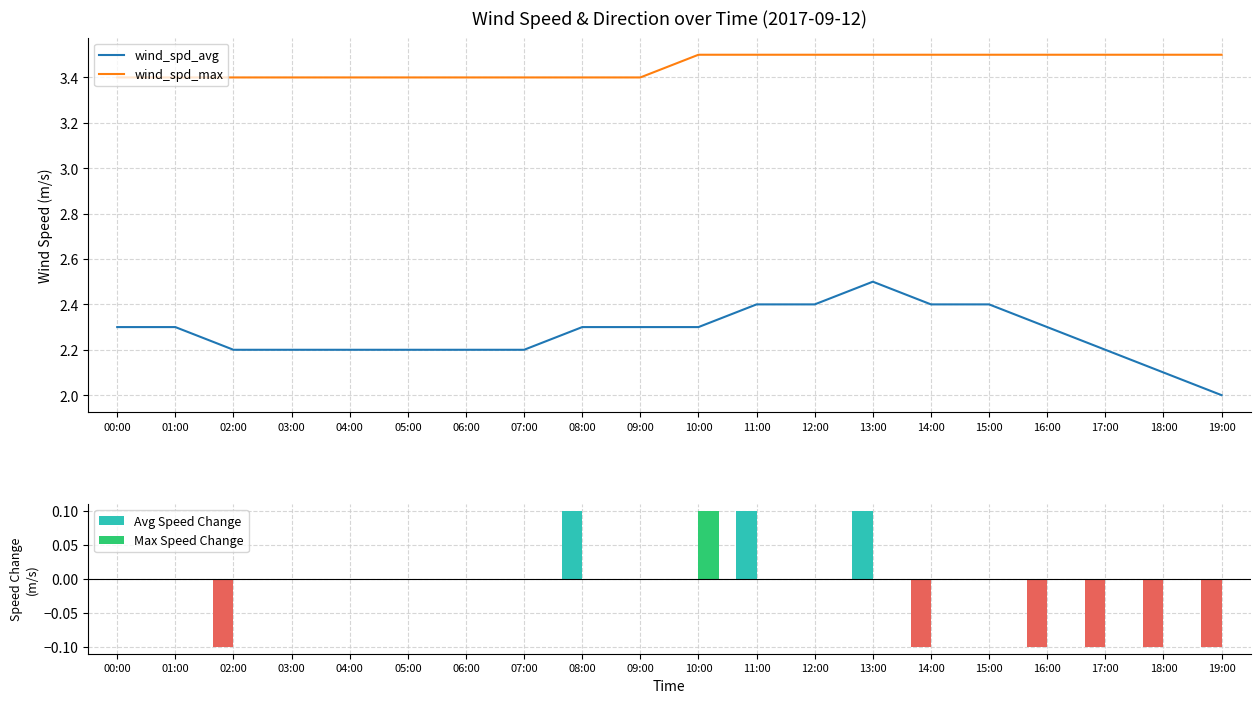

What is the greatest value displayed?

3.5